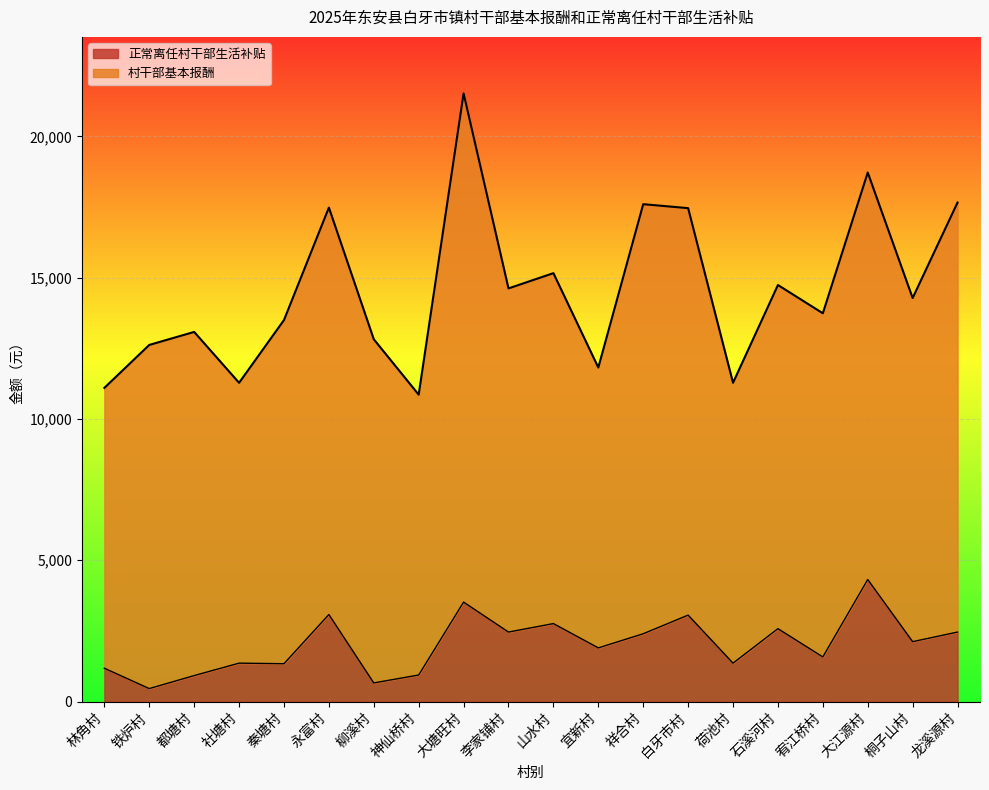

Is it true that the value at 龙溪源村 is 2460?

True